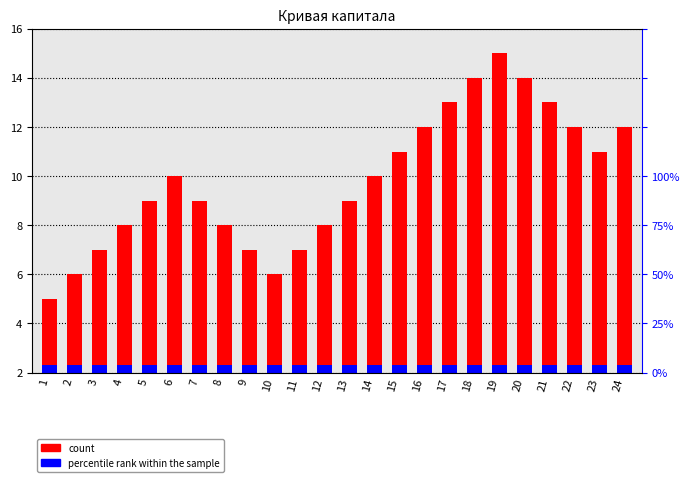

Are the bars grouped side by side (vs. stacked)?

No